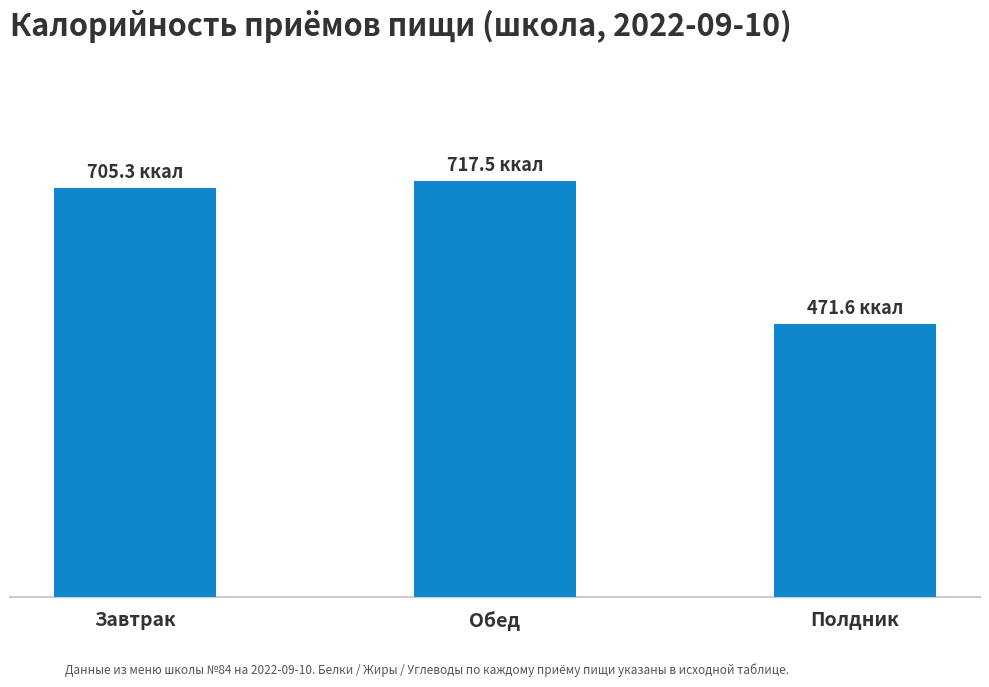

What position from the right is Полдник?

1